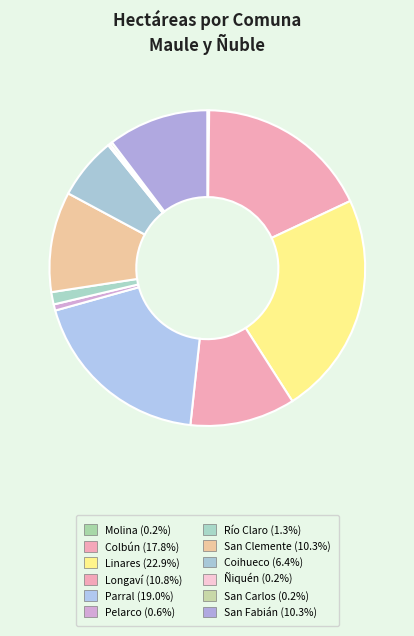

What percentage is the Pelarco slice, to the nearest percent?

1%